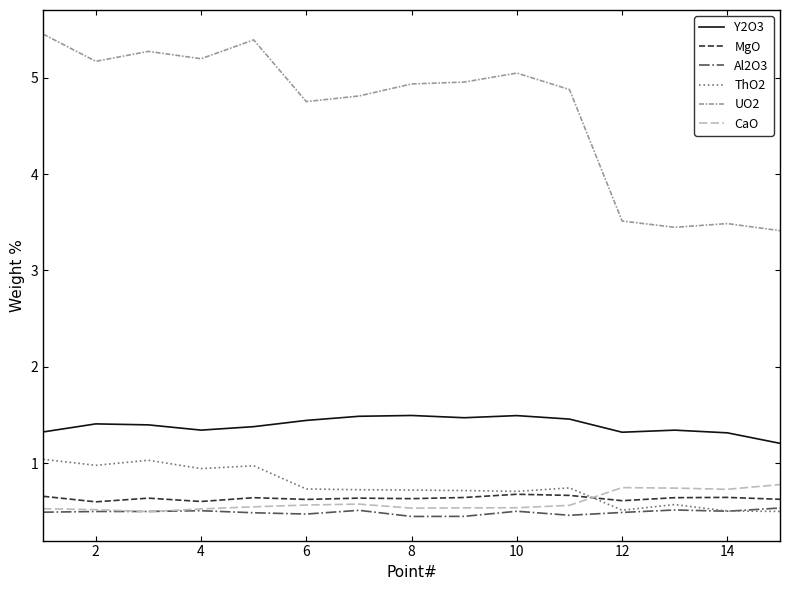

True or false: ThO2 and UO2 cross at least once.

False